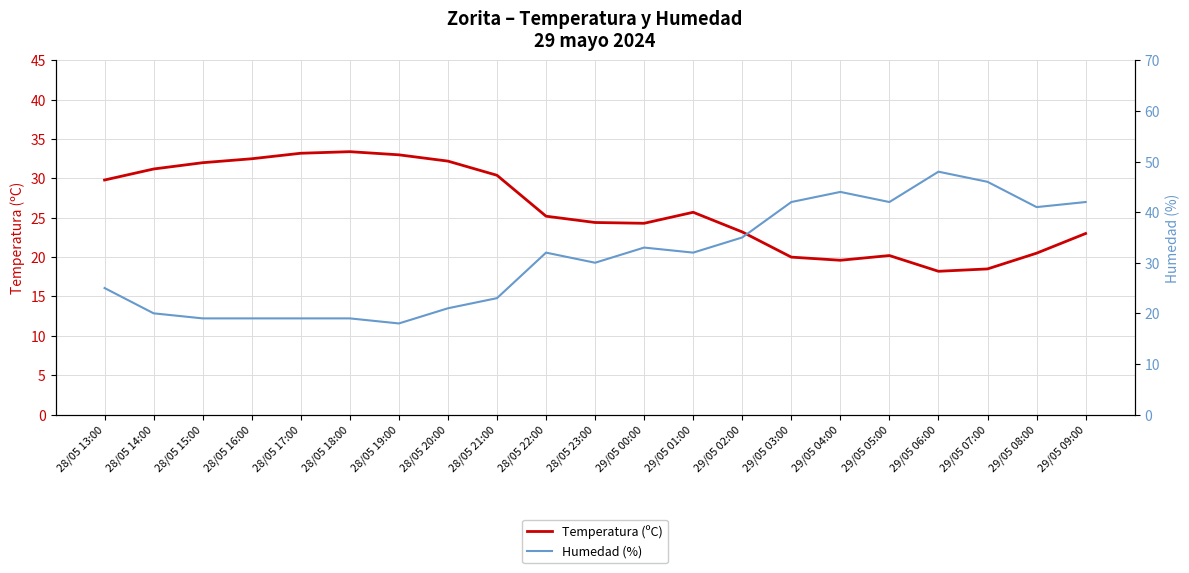

The Temperatura (ºC) series shows 18.2 at 29/05 06:00. True or false?

True